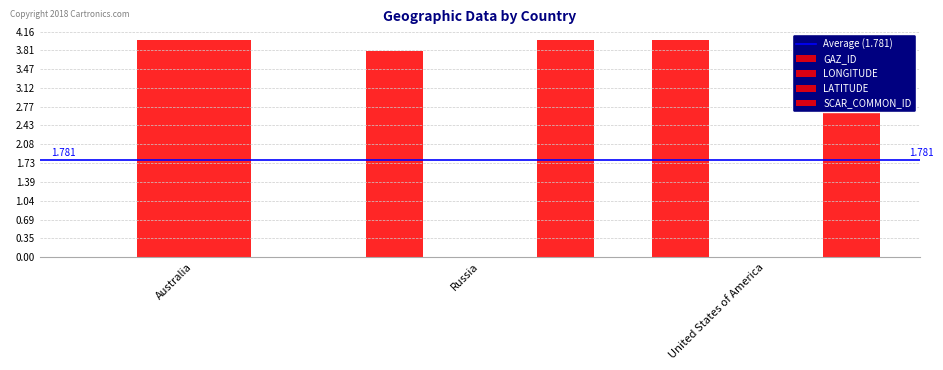

Where is SCAR_COMMON_ID nearest to the value 1?

Australia